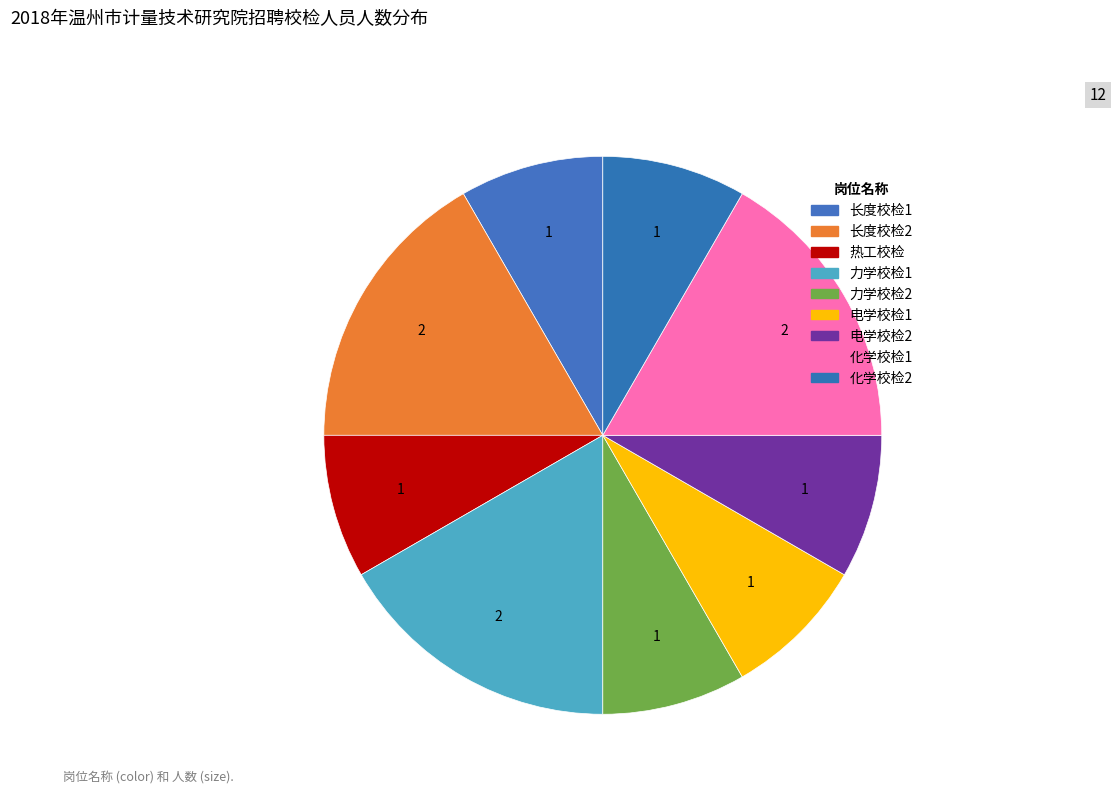

The 电学校检2 slice represents 17% of the pie. True or false?

False